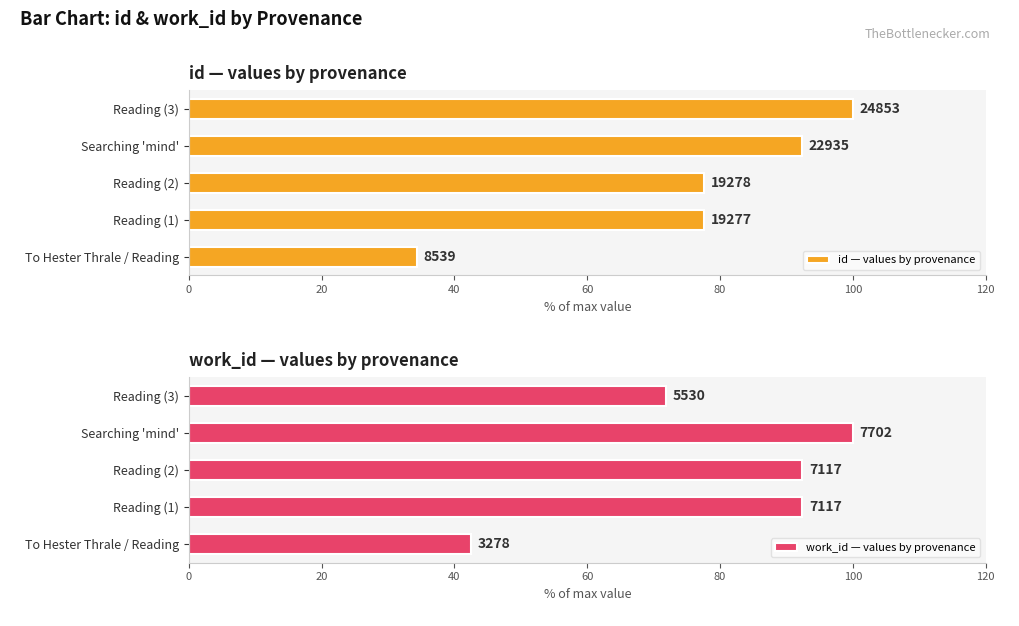

Between Searching 'mind' and Reading (2), which is larger?

Searching 'mind'